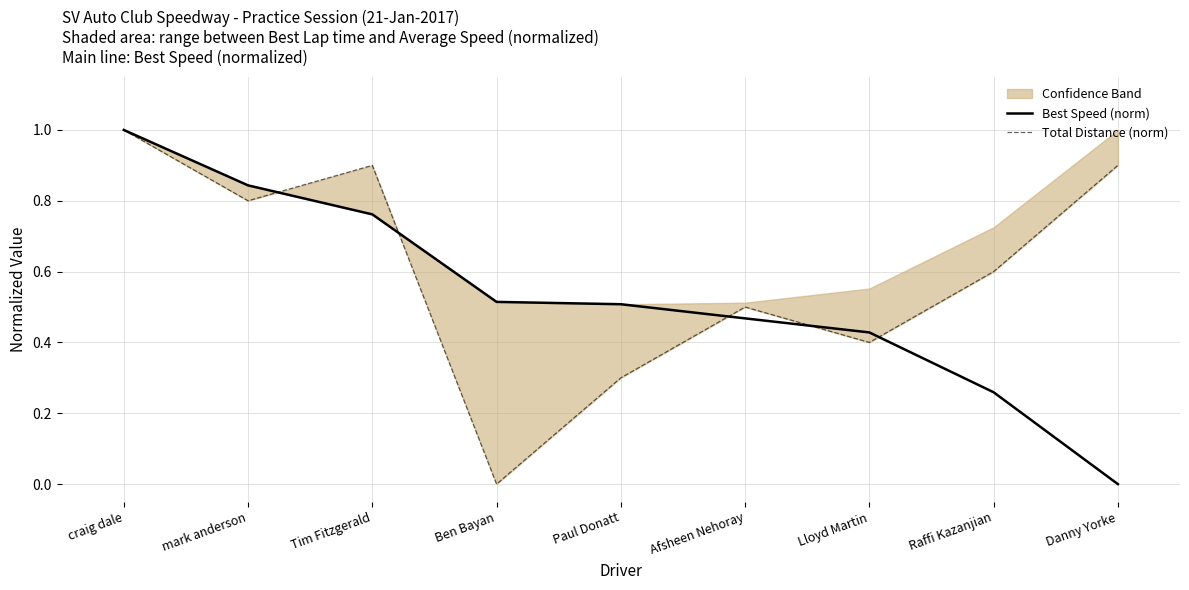

How many data points does each series have?

9